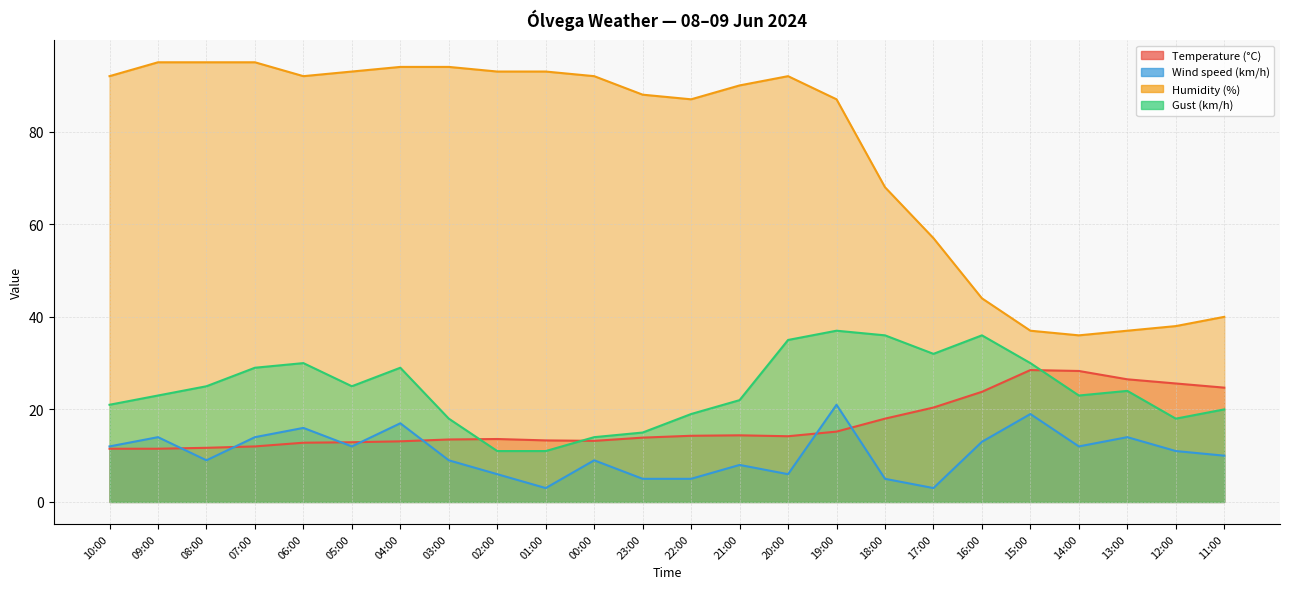

How many interior local peaks does the Gust (km/h) series have?

5